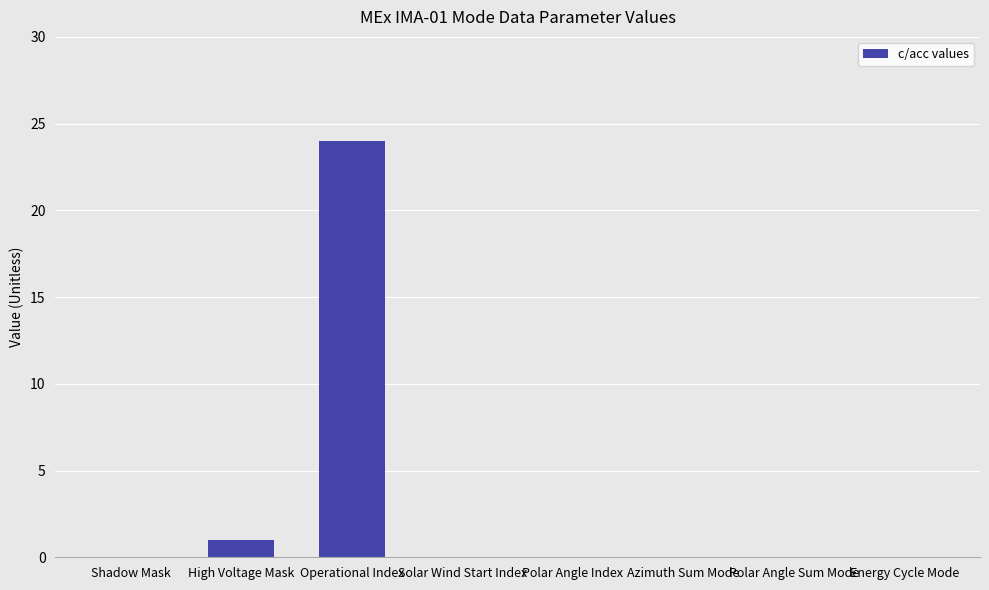

The value at Azimuth Sum Mode is 0. True or false?

True